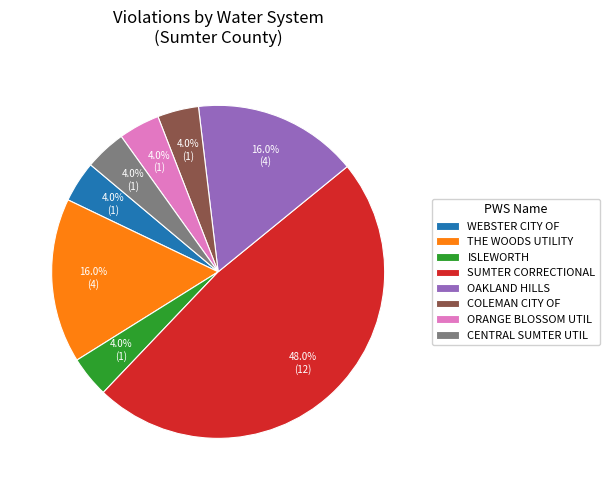

How many slices are in this pie chart?

8